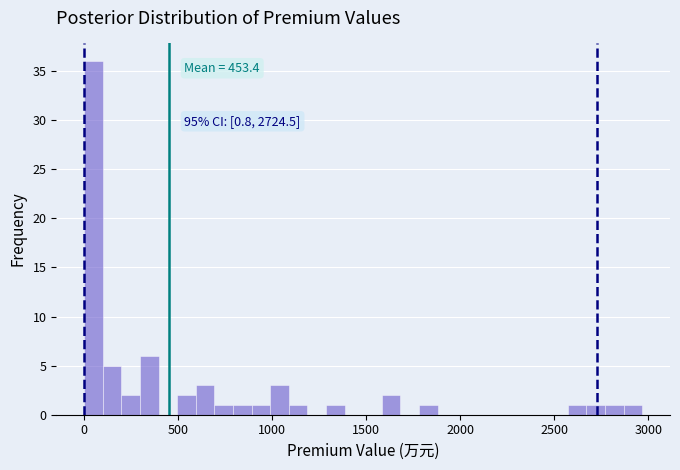

Read against the x-axis, roughly where is the centre of the tallest bar?

50